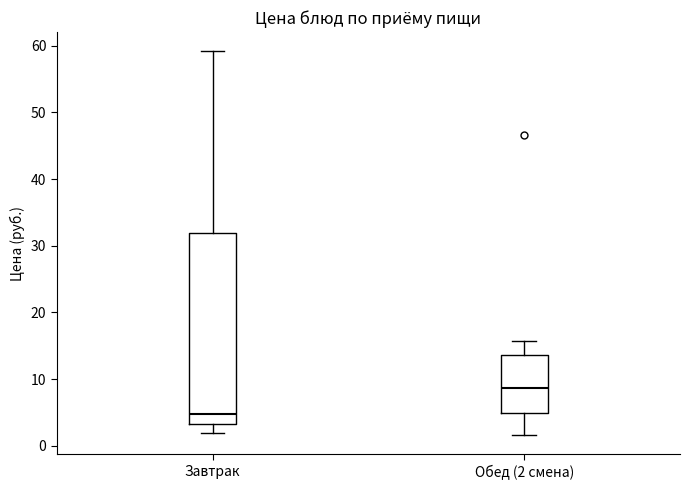

Reading left to right, transcribe this box plot: for each box, give where its median line is, the range the box spans, and where its two whiskers end, as read against the y-axis. The values are not printed on the chart, so give them approximately, as read against the axis.

Завтрак: median 5, box 3 to 32, whiskers 2 to 59
Обед (2 смена): median 9, box 5 to 14, whiskers 2 to 16